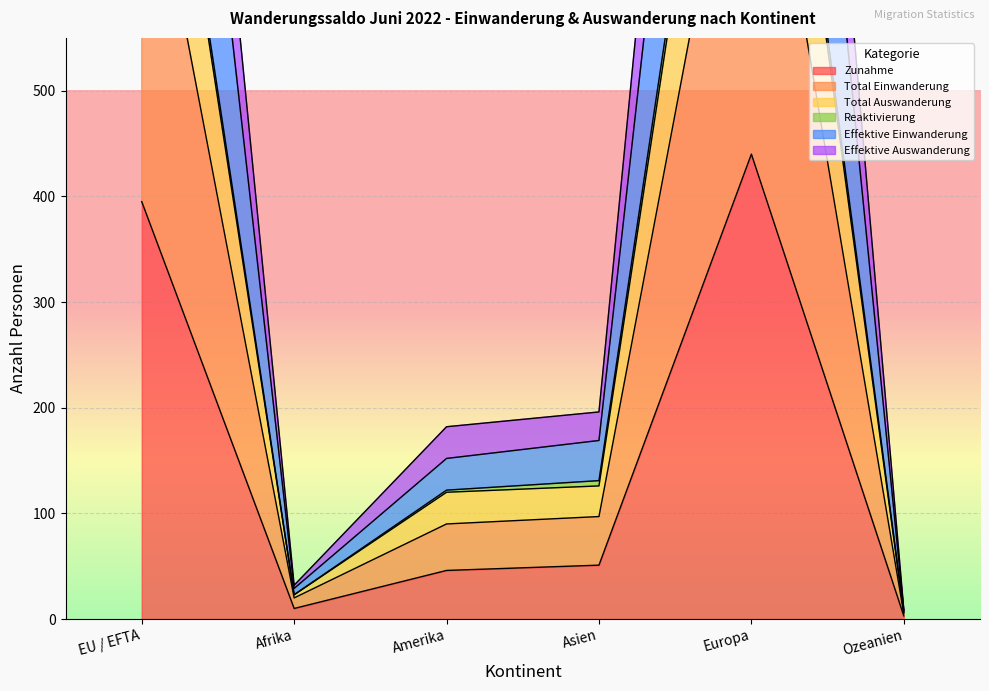

Reading right to left, transcribe all the data shown in this chart.

Zunahme: Ozeanien=3	Europa=440	Asien=51	Amerika=46	Afrika=10	EU / EFTA=395
Total Einwanderung: Ozeanien=5	Europa=860	Asien=97	Amerika=90	Afrika=20	EU / EFTA=775
Total Auswanderung: Ozeanien=7	Europa=1095	Asien=131	Amerika=122	Afrika=23	EU / EFTA=974
Reaktivierung: Ozeanien=9	Europa=1674	Asien=196	Amerika=182	Afrika=32	EU / EFTA=1494
Effektive Einwanderung: Ozeanien=8	Europa=1460	Asien=169	Amerika=152	Afrika=29	EU / EFTA=1311
Effektive Auswanderung: Ozeanien=6	Europa=1075	Asien=126	Amerika=120	Afrika=23	EU / EFTA=959